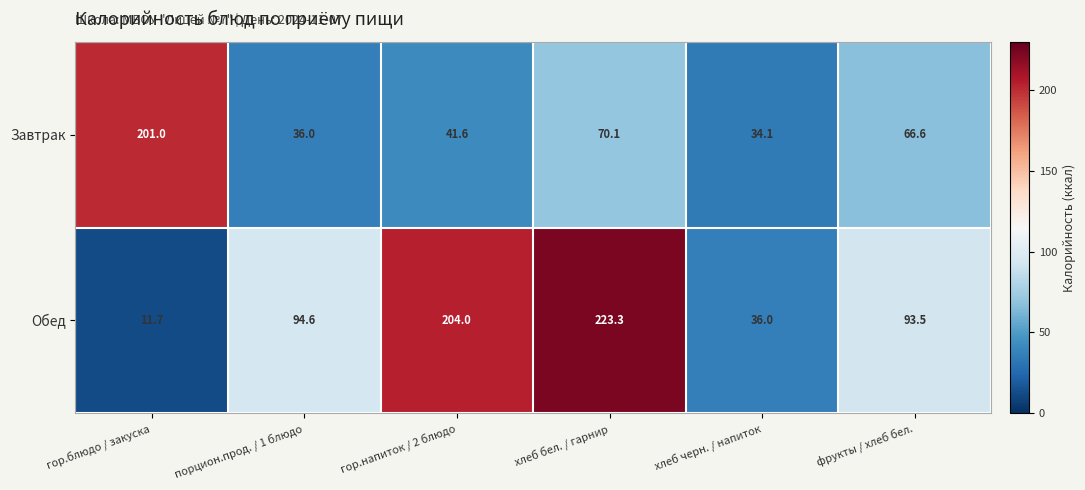

What is the difference between the highest and lowest values at гор.напиток / 2 блюдо?

162.4